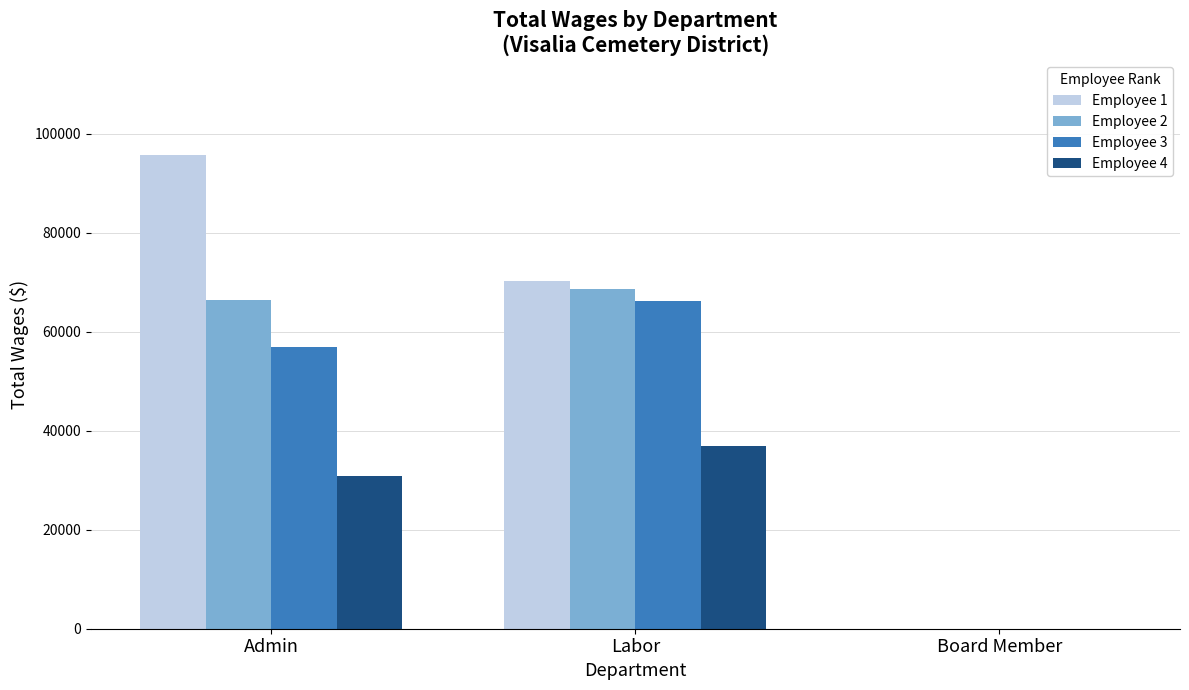

What is the difference between the Employee 1 values at Admin and Board Member?

95680